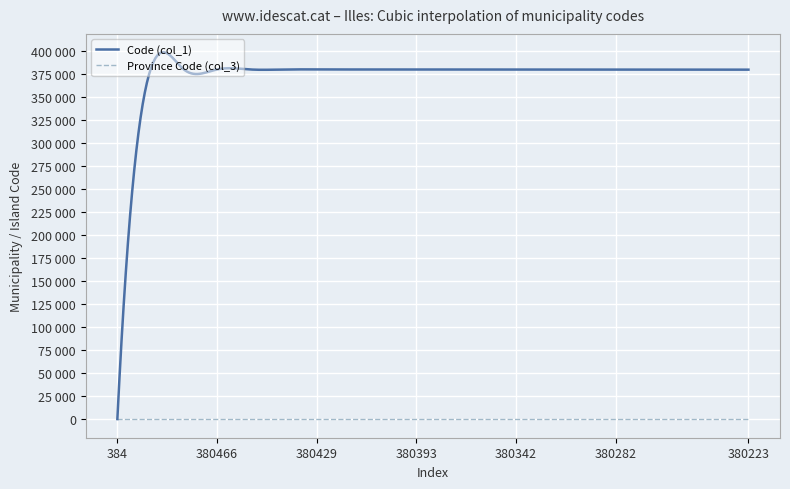

How many categories are shown in the chart?

20